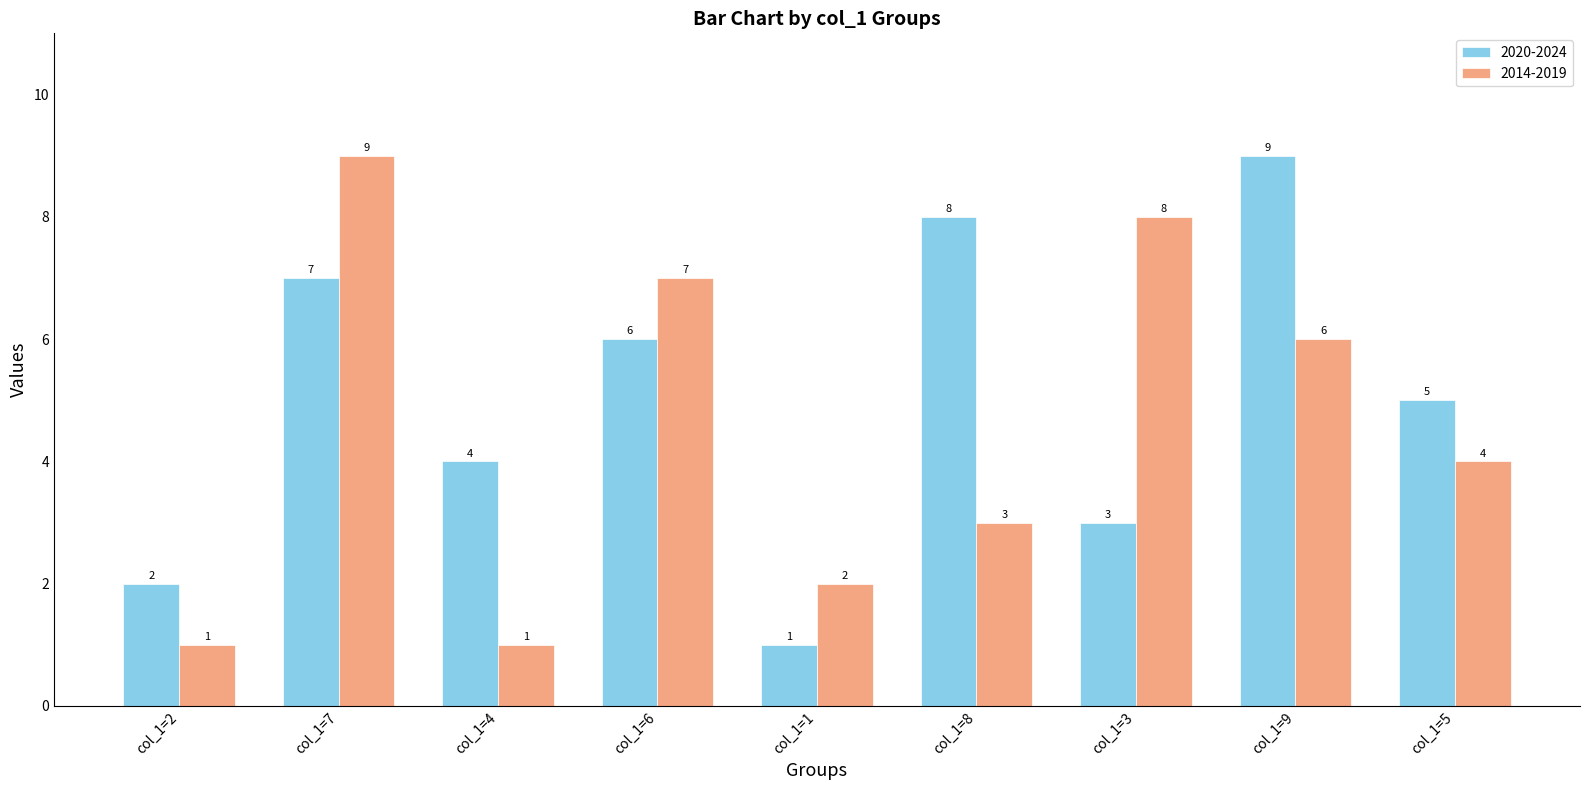

Rank the series at col_1=3 from lowest to highest value.

2020-2024, 2014-2019